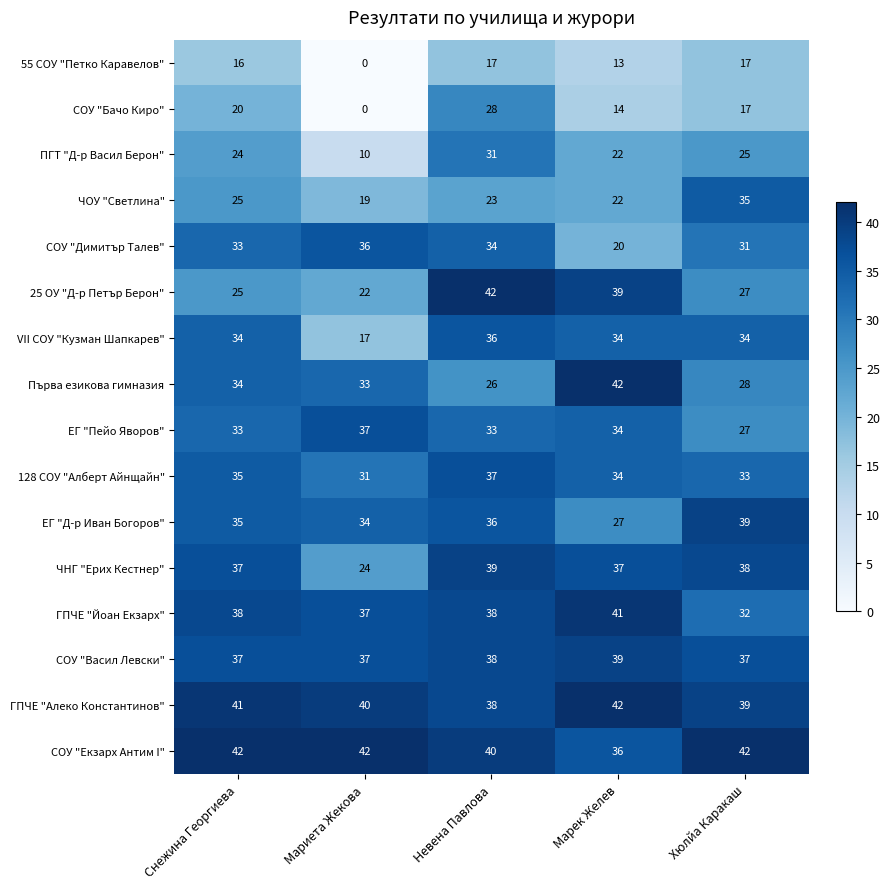

How many values in the 55 СОУ "Петко Каравелов" series are below 16?

2